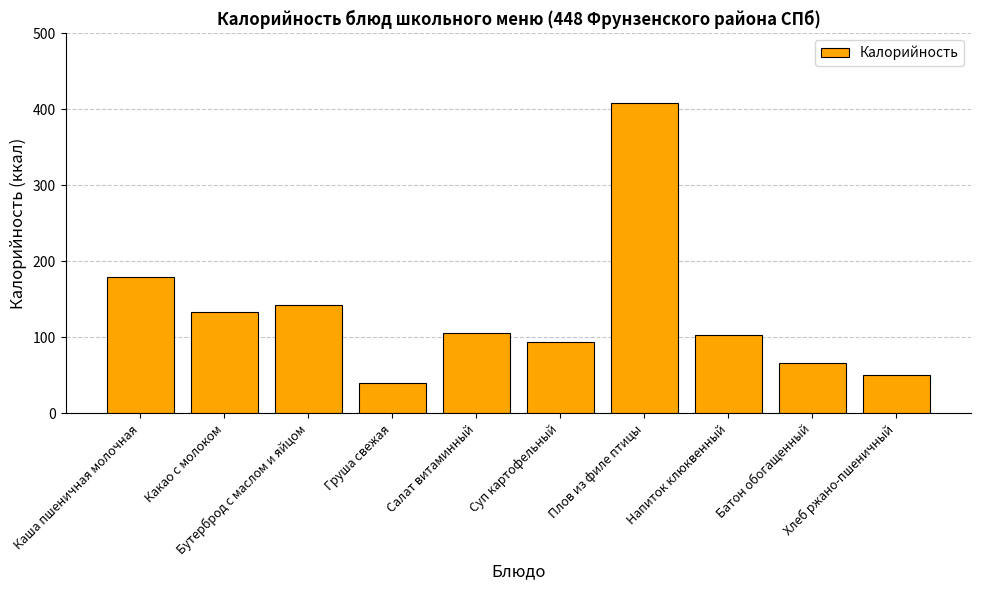

What is the label of the 9th bar from the right?

Какао с молоком